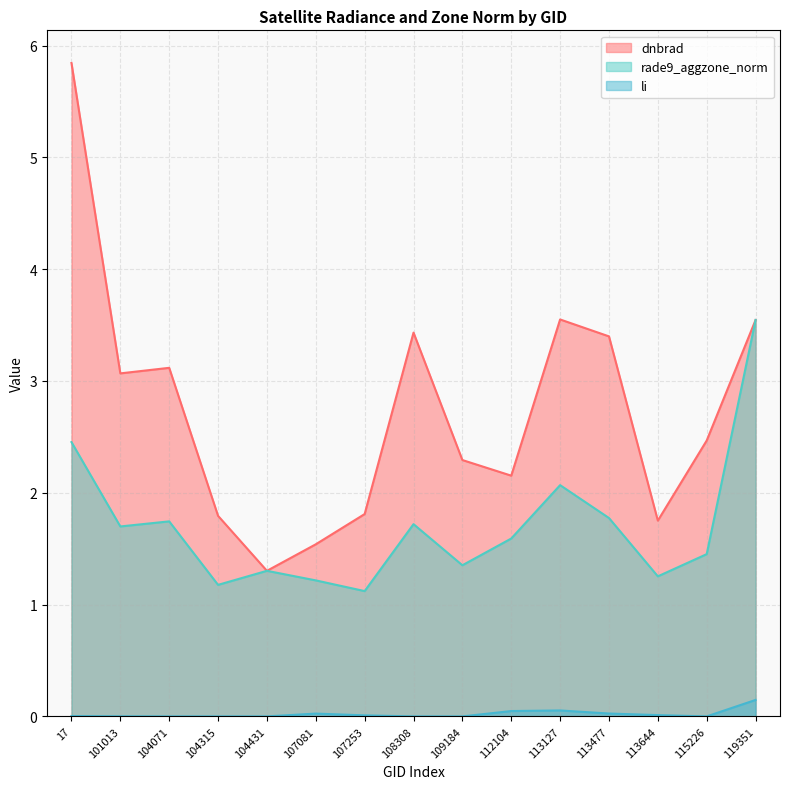

Where is the first local minimum for li?

104071